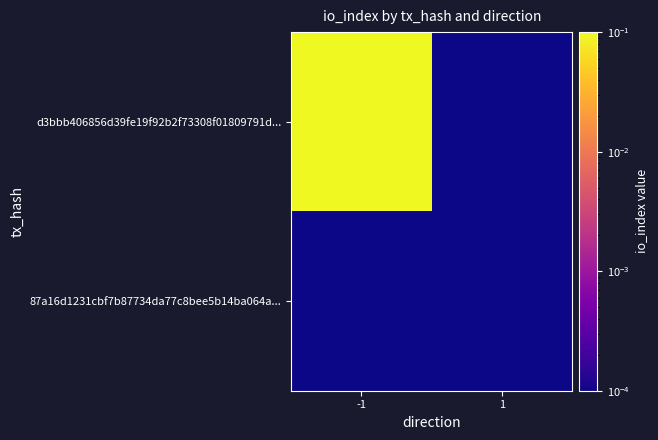

Rank the series by their maximum value, from highest to lowest.

d3bbb406856d39fe19f92b2f73308f01809791d..., 87a16d1231cbf7b87734da77c8bee5b14ba064a...